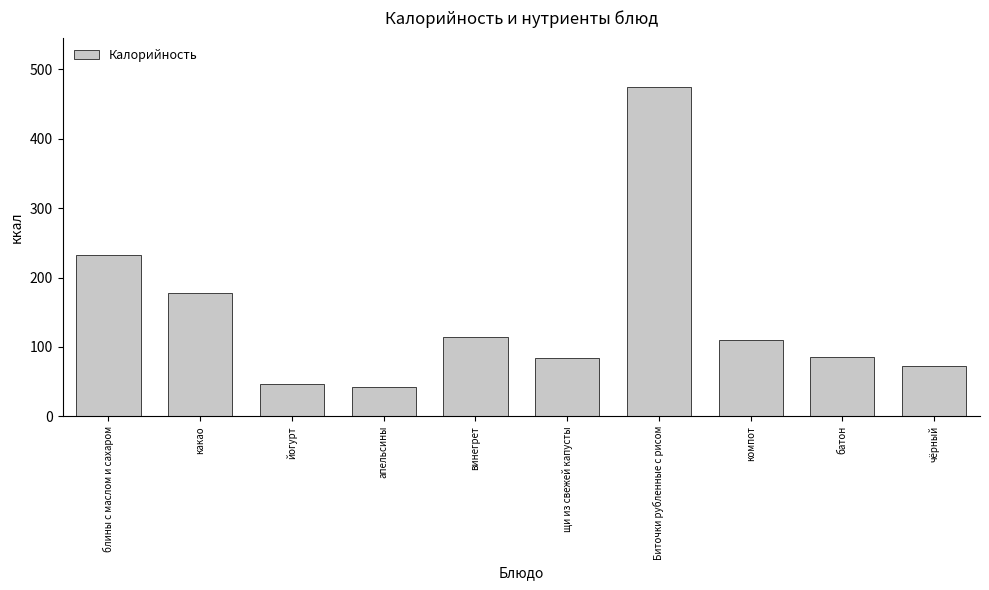

The value at блины с маслом и сахаром is 231.8. True or false?

True